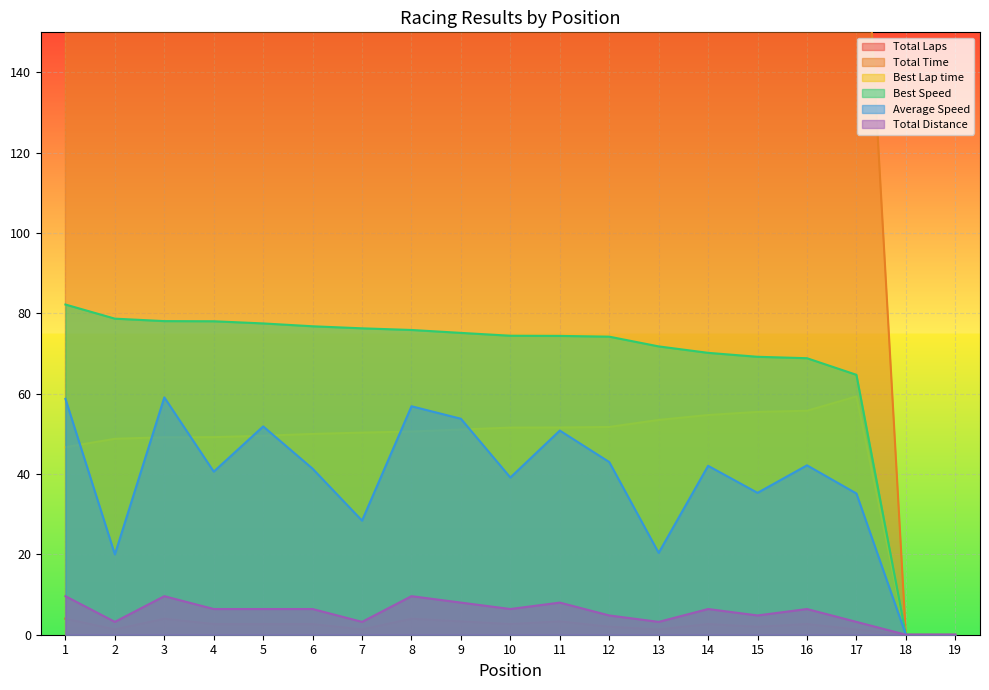

True or false: Total Distance and Best Lap time intersect in this chart.

False